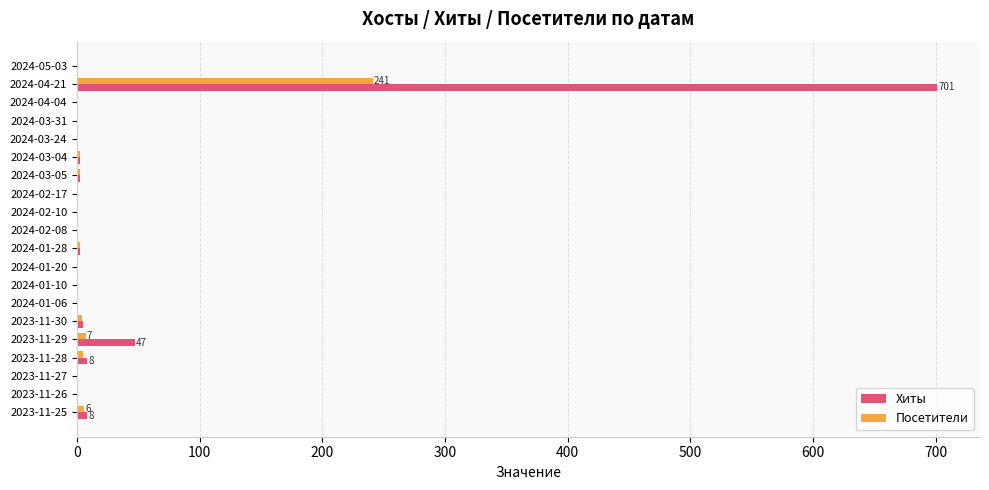

What is the sum of all Посетители values?

281